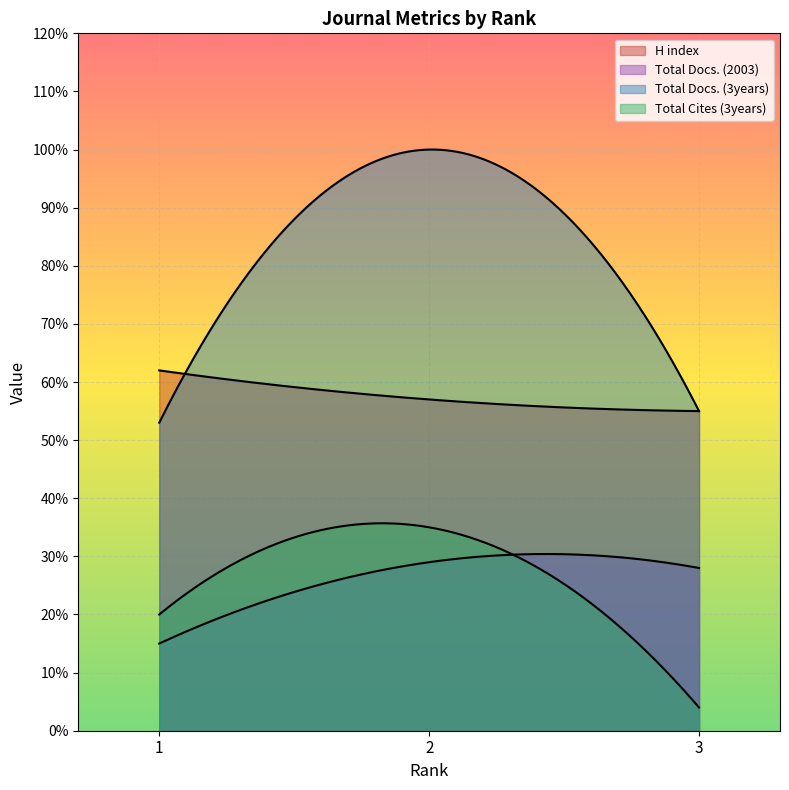

Is it true that Total Cites (3years) equals 4 at 3?

True